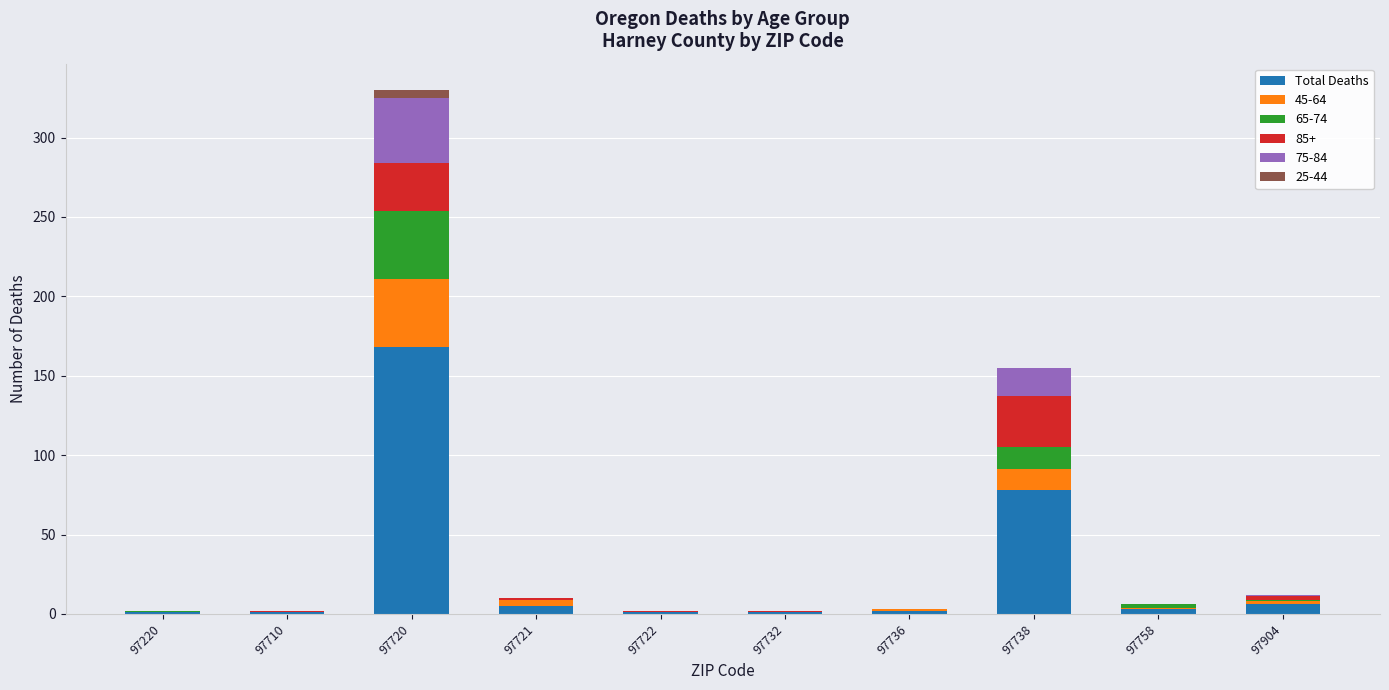

True or false: Total Deaths has a value of 2 at 97736.

True